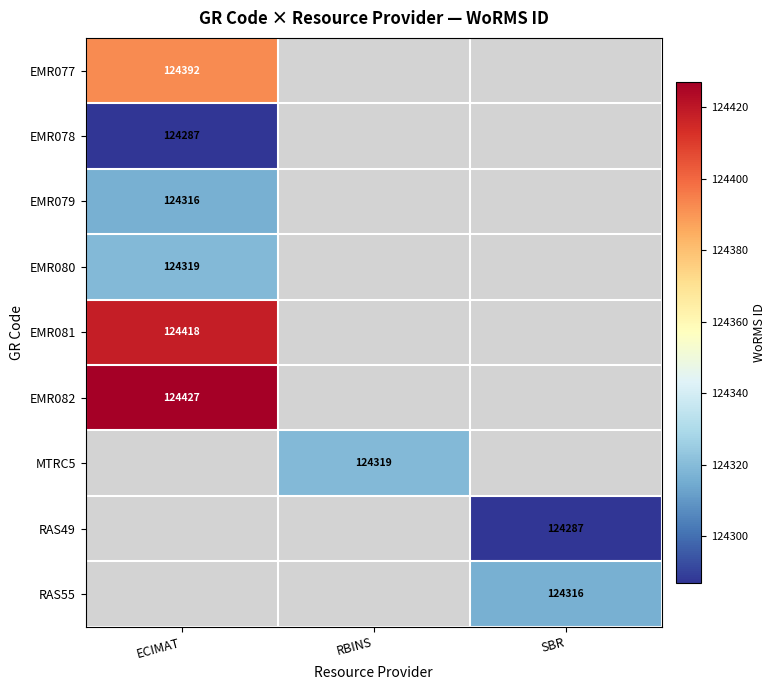

The EMR081 series shows 124418 at ECIMAT. True or false?

True